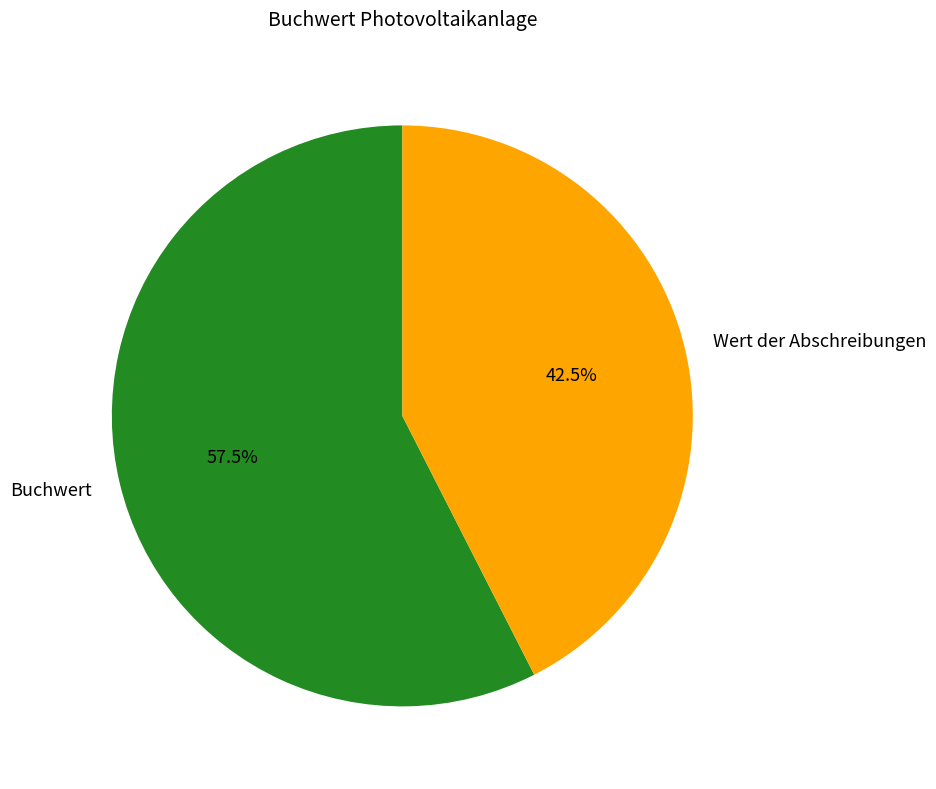

Is there any slice that represents more than half of the pie?

Yes